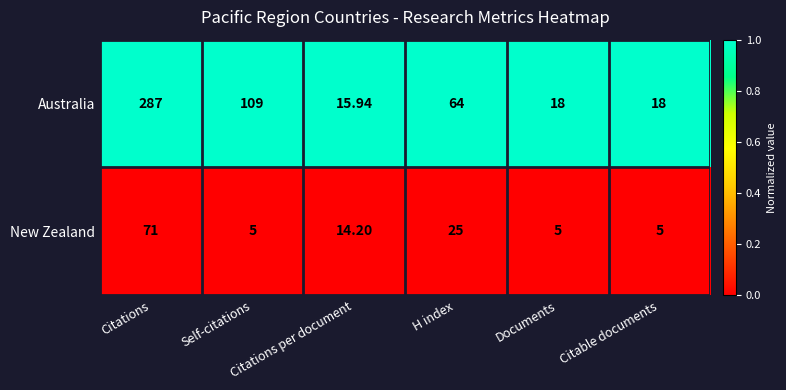

Which series has the largest range (max minus min)?

Australia